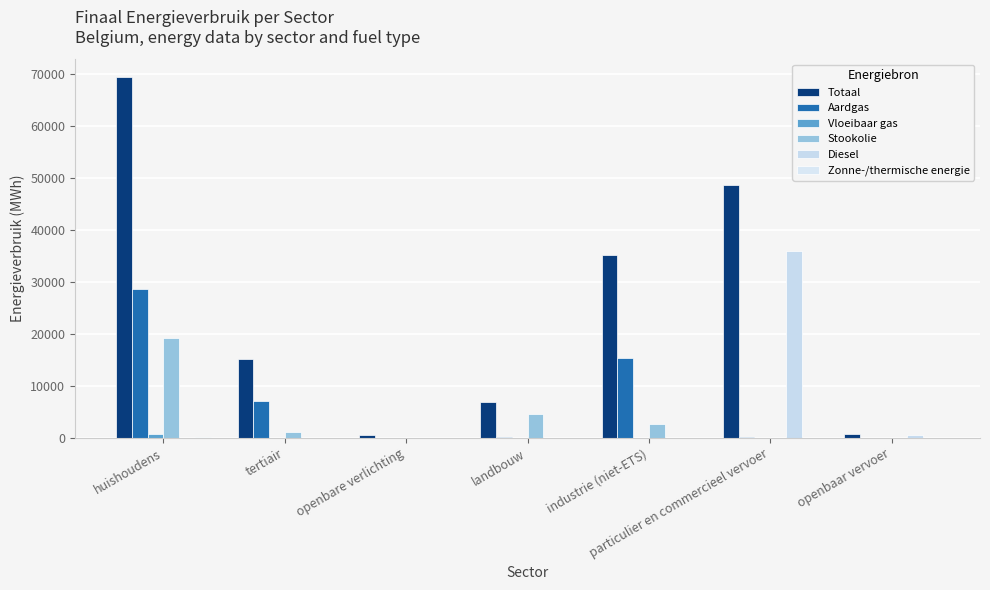

What is the average value of the Vloeibaar gas series?

148.6